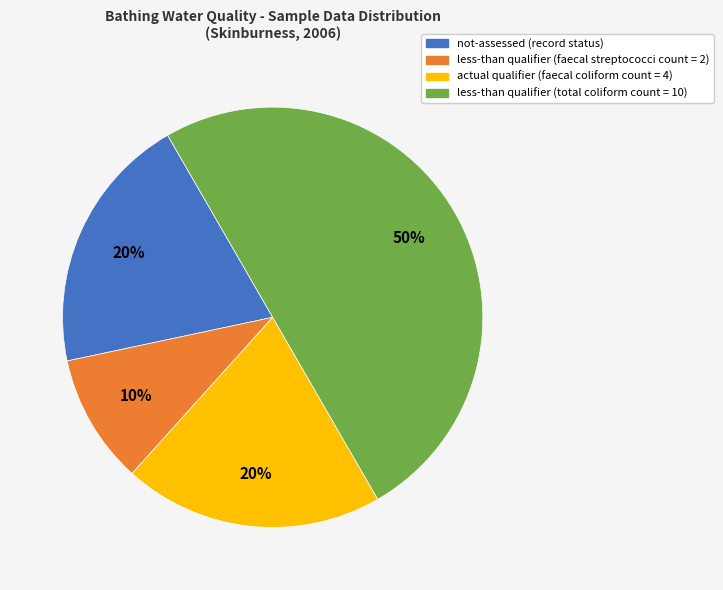

Is it true that actual qualifier (faecal coliform count = 4) is 20% of the pie?

True